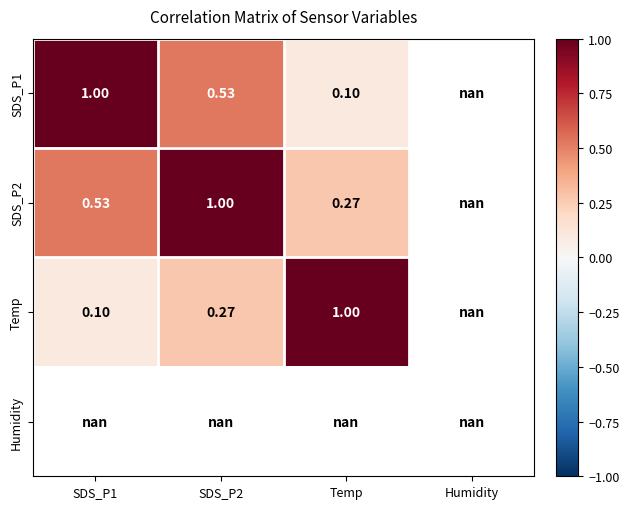

What is the smallest value displayed?

0.1